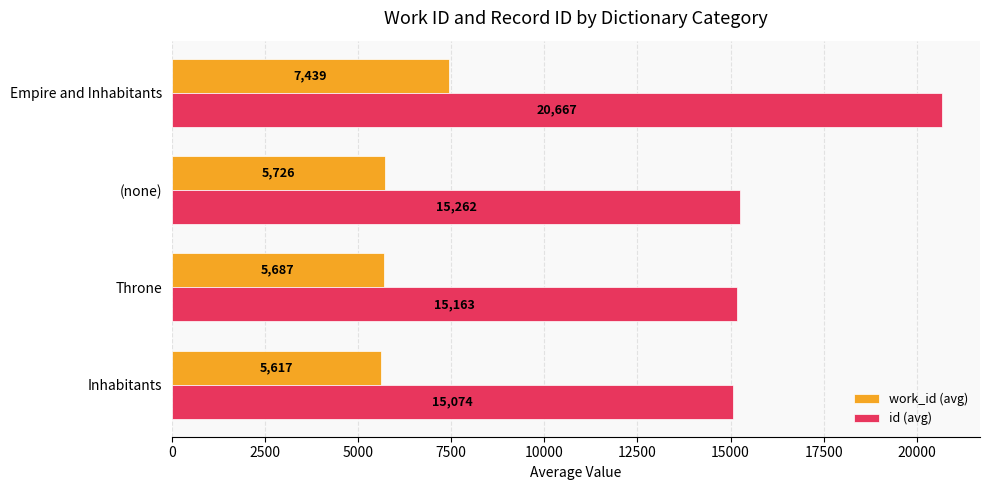

Which series has the widest spread of values?

id (avg)